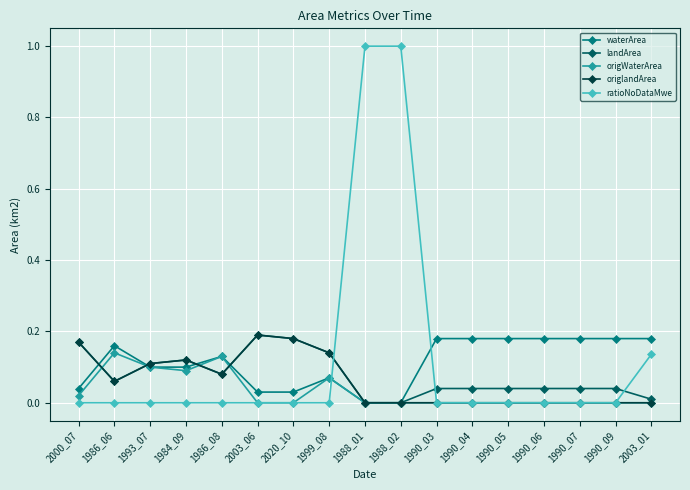

How many data points does each series have?

17